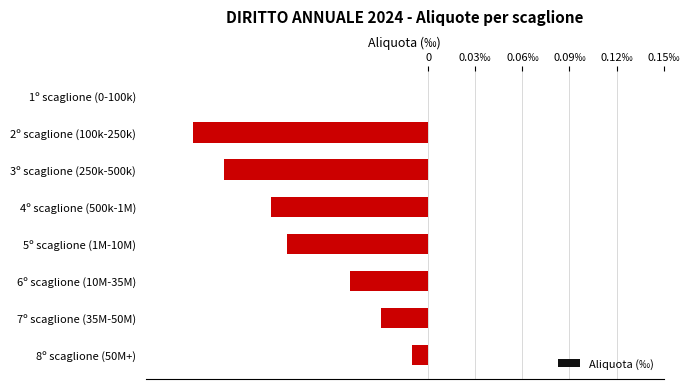

Are the bars horizontal?

Yes